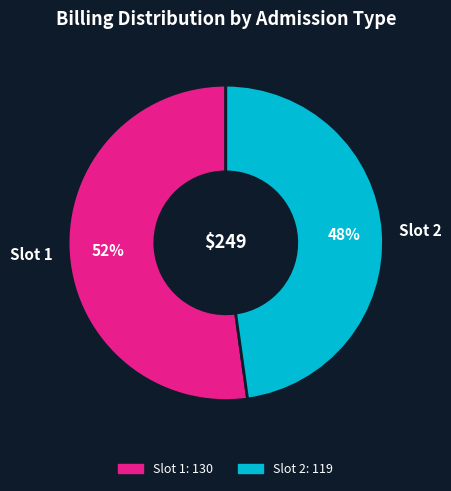

Count the number of slices in the pie.

2